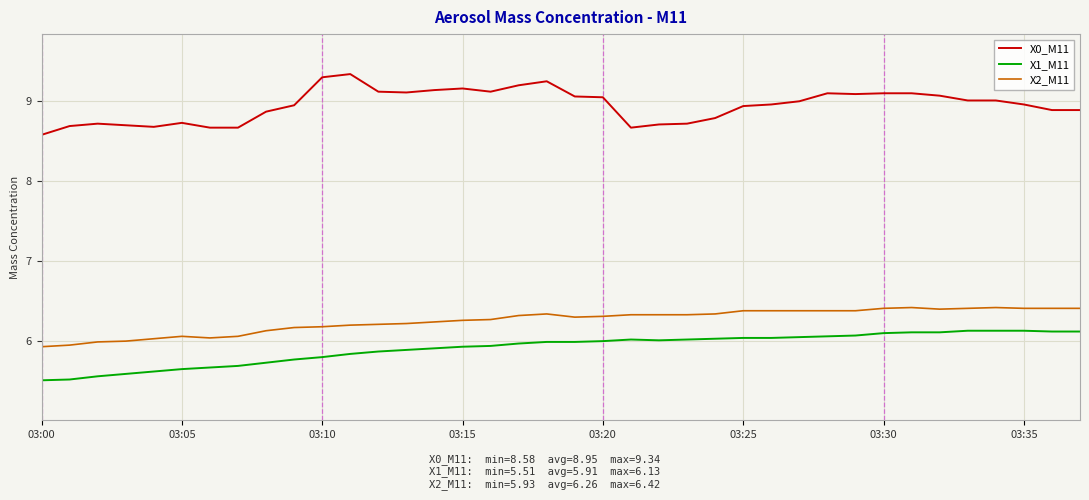

What is the lowest value of the X1_M11 series?

5.5